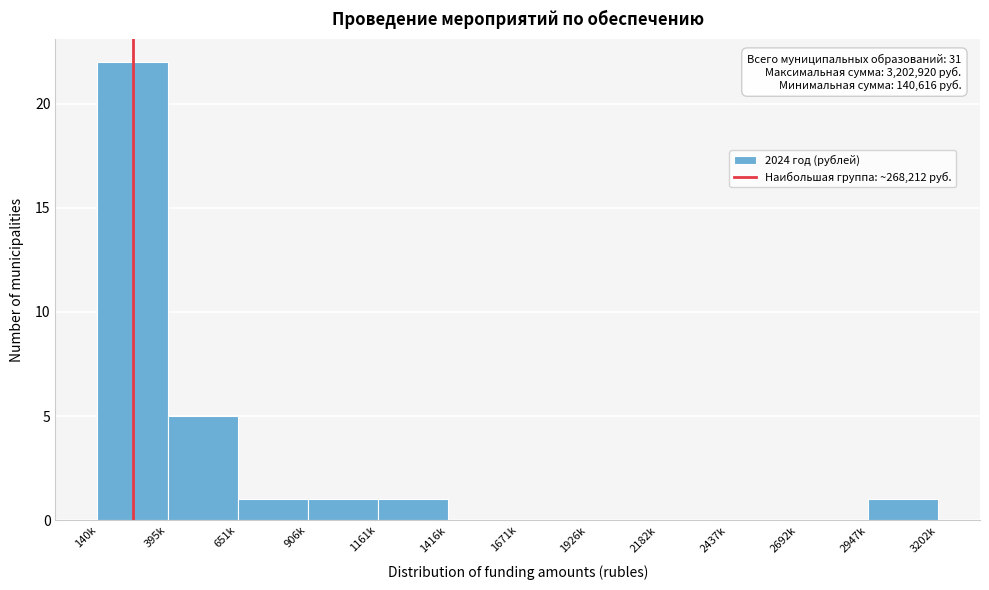

Reading right to left, transcribe all the data shown in this chart.

2947k=1	2692k=0	2437k=0	2182k=0	1926k=0	1671k=0	1416k=0	1161k=1	906k=1	651k=1	395k=5	140k=22